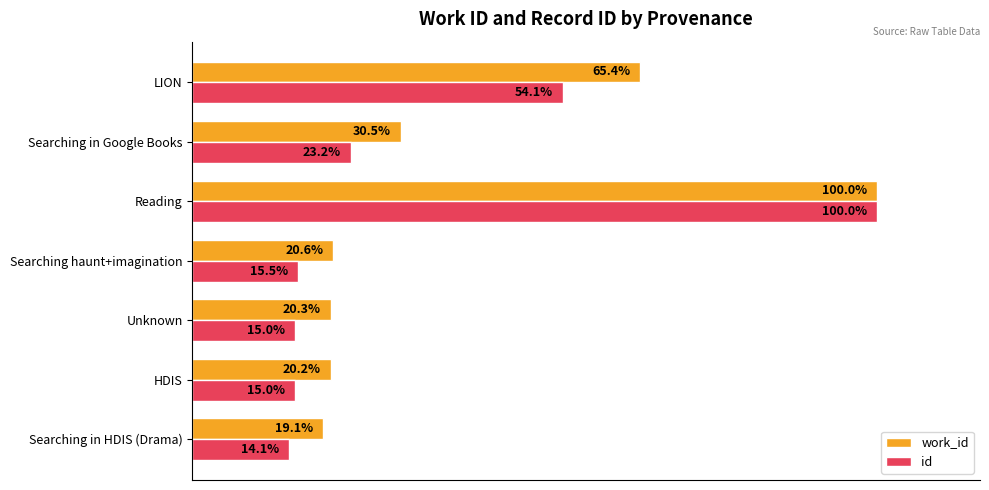

Rank the series by their average value, from lowest to highest.

id, work_id